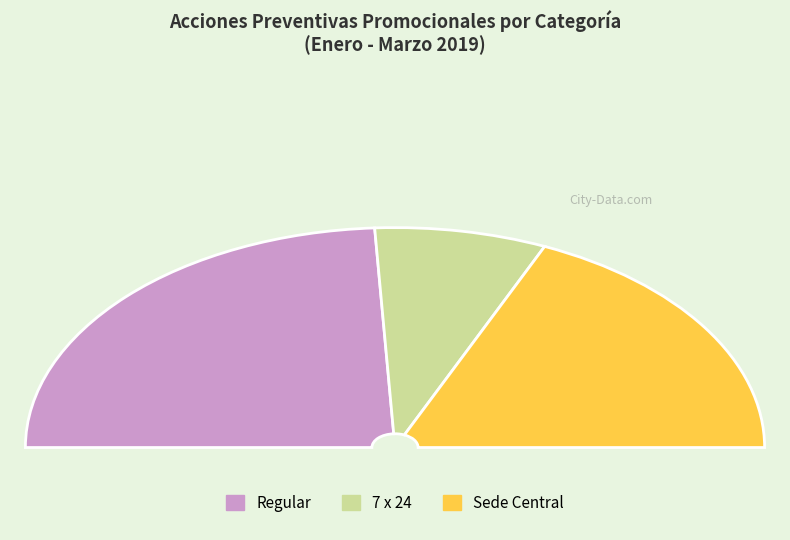

Is it true that Regular is 48% of the pie?

True